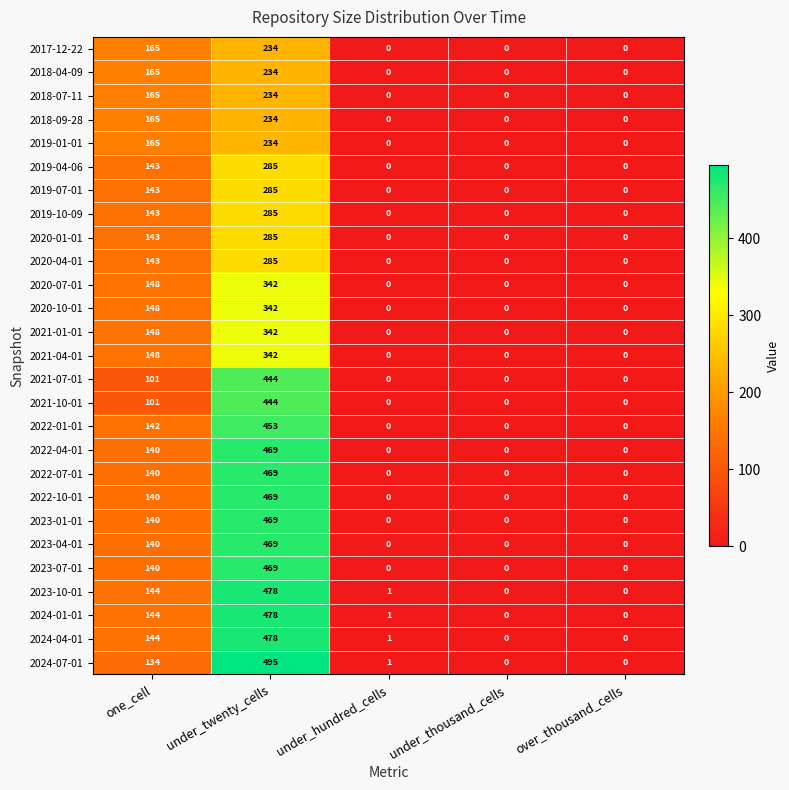

Which label corresponds to the largest value in the chart?

under_twenty_cells